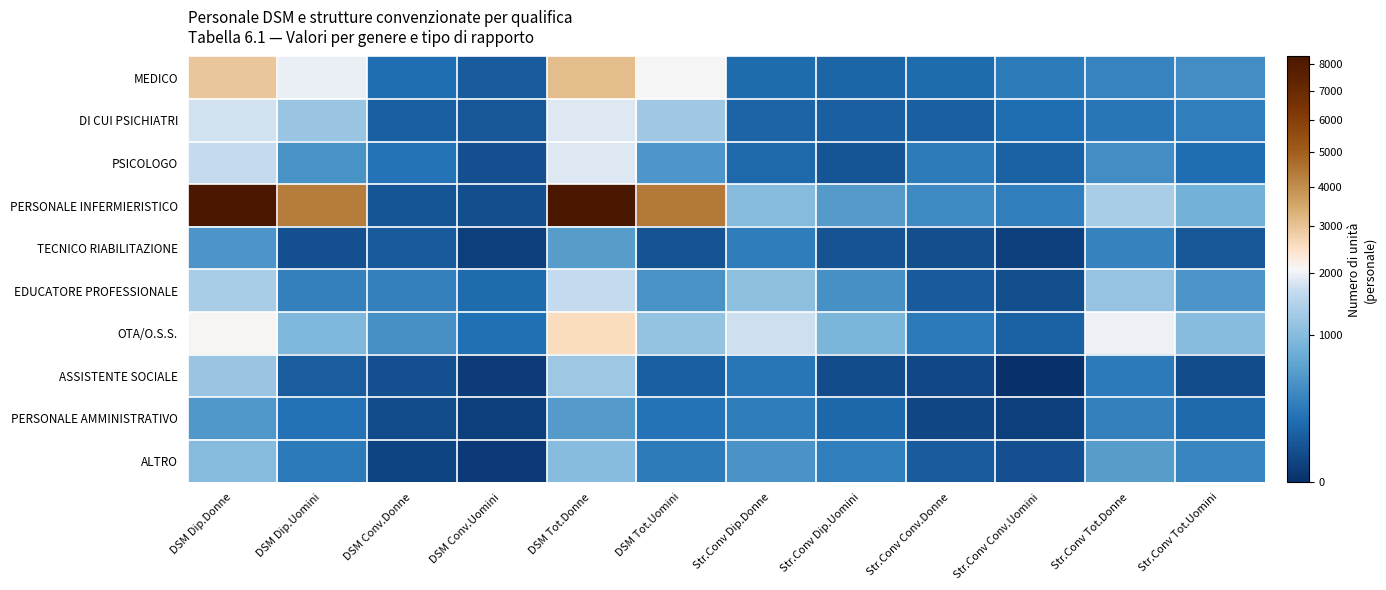

Which series changed the most between DSM Dip.Donne and DSM Tot.Uomini?

PERSONALE INFERMIERISTICO